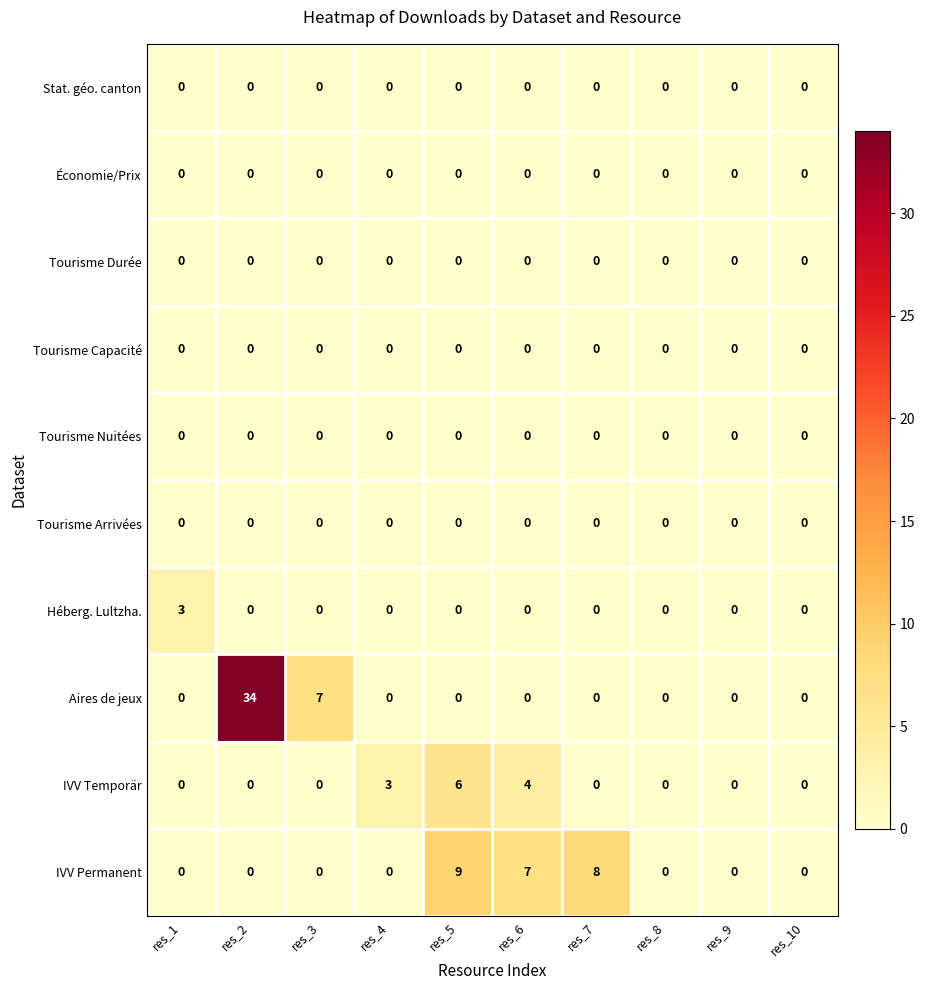

Which series has the largest total across all categories?

Aires de jeux